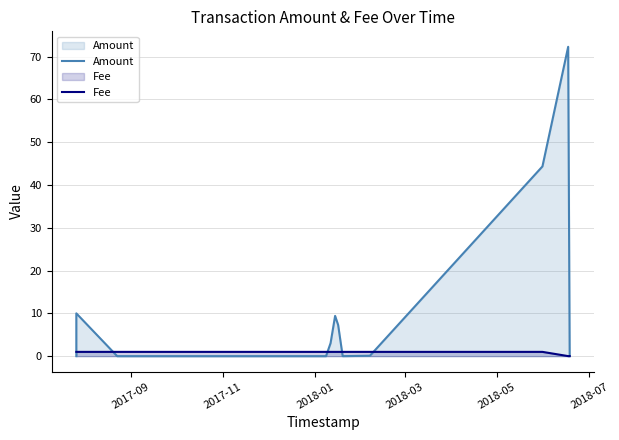

What are all the series names shown in the legend?

Amount, Fee